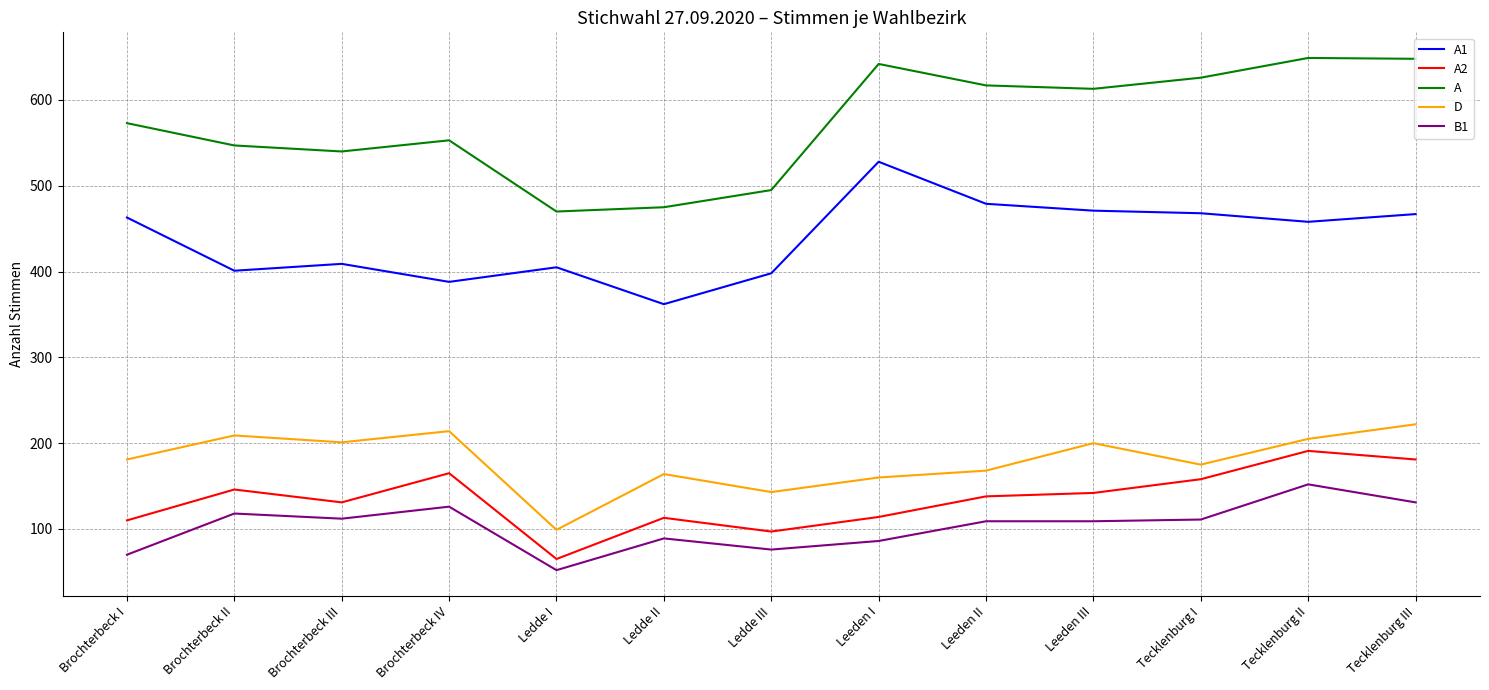

How many categories are shown in the chart?

13